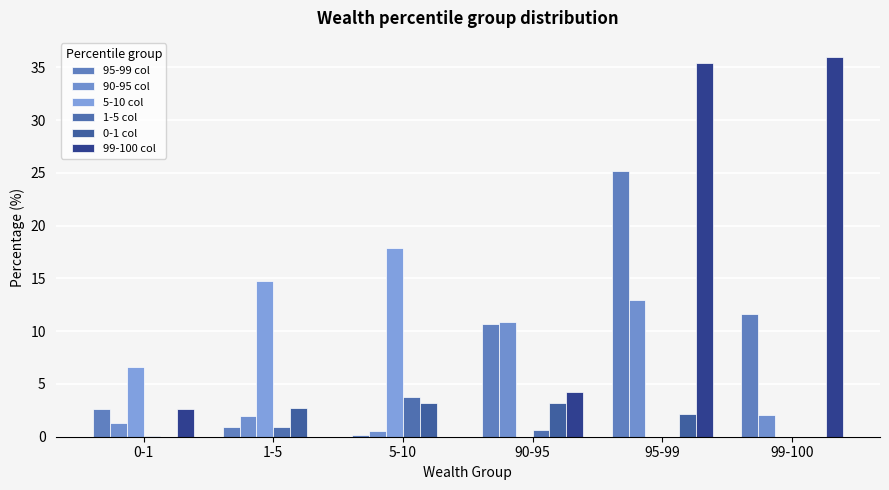

What is the label of the 1st bar from the left?

0-1